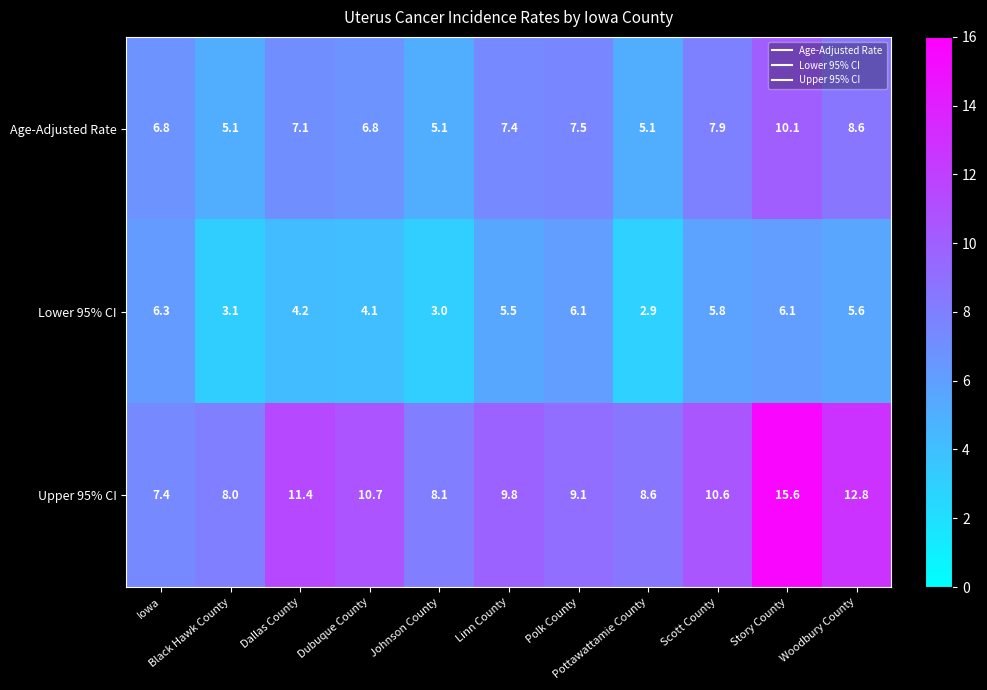

How many series are shown in this chart?

3